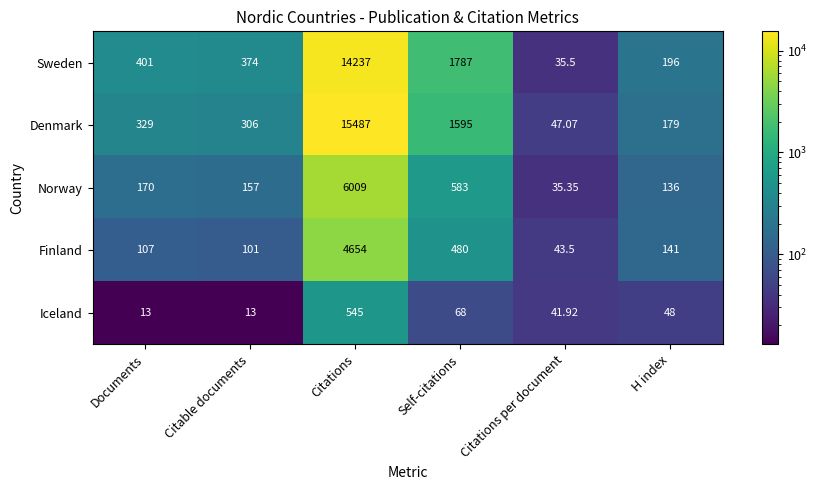

At which category is the sum across all series the highest?

Citations